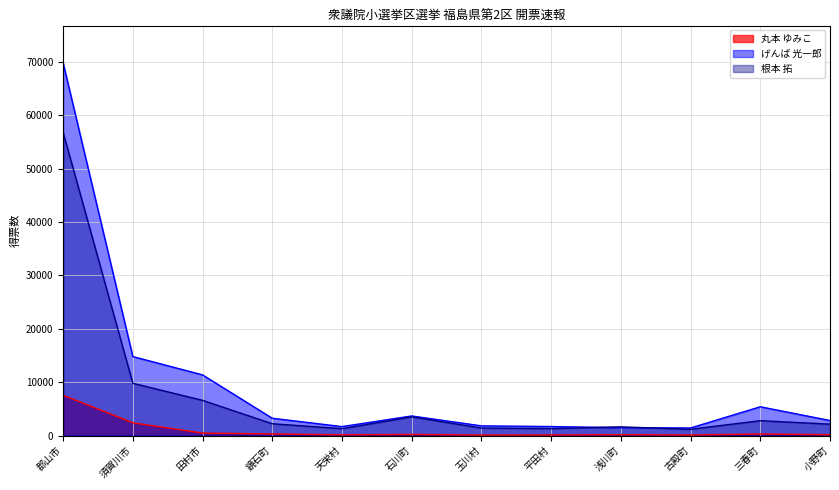

What are all the series names shown in the legend?

丸本 ゆみこ, げんば 光一郎, 根本 拓